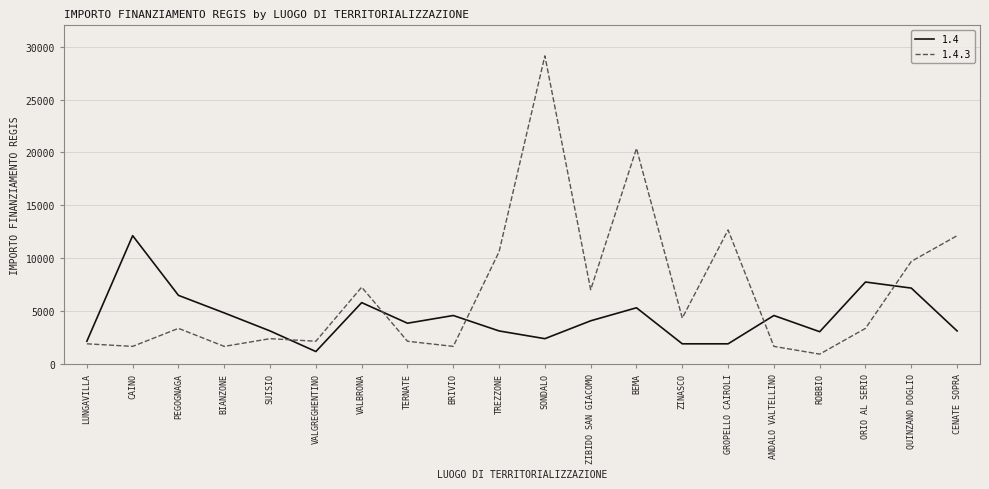

What is the difference between the highest and lowest values at ZINASCO?

2430